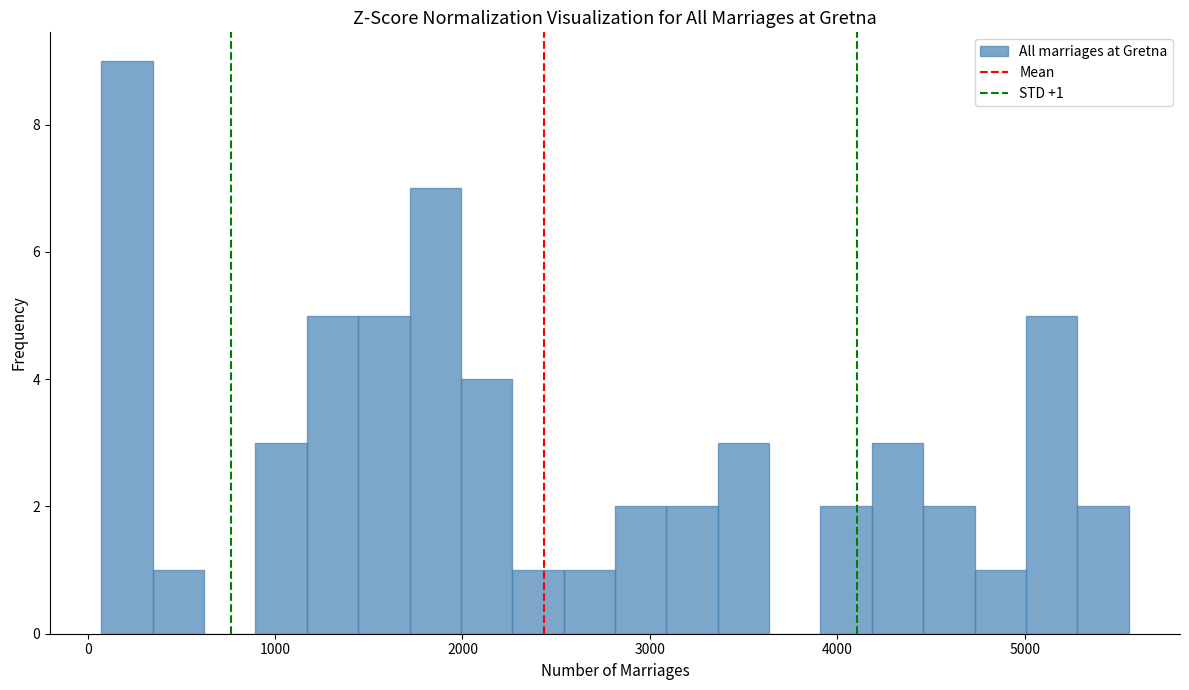

Read against the x-axis, roughly where is the centre of the tallest bar?

200